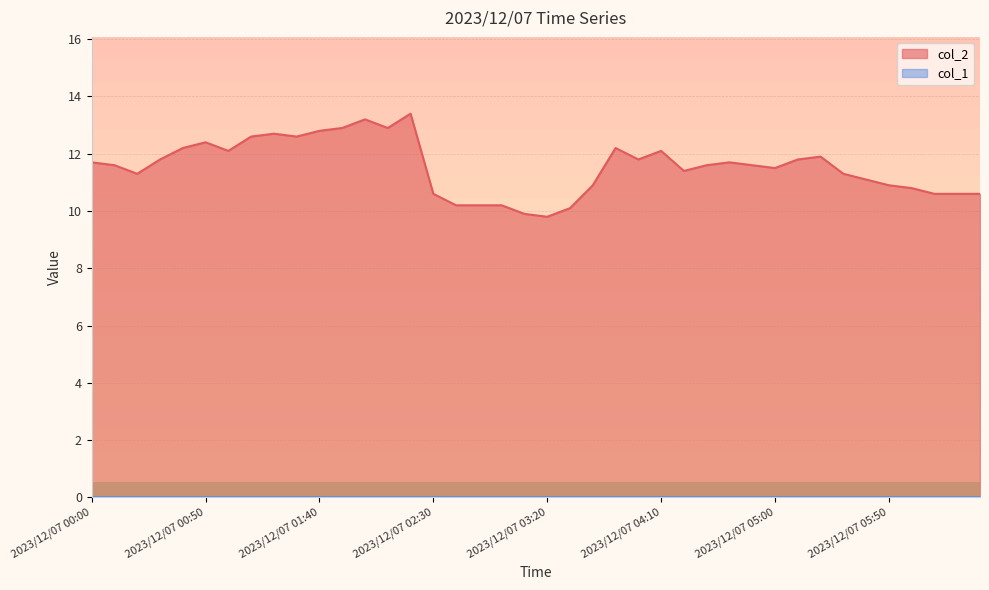

List the labels in order of value, smallest first.

2023/12/07 03:20, 2023/12/07 03:10, 2023/12/07 03:30, 2023/12/07 02:40, 2023/12/07 02:50, 2023/12/07 03:00, 2023/12/07 02:30, 2023/12/07 06:10, 2023/12/07 06:20, 2023/12/07 06:30, 2023/12/07 06:00, 2023/12/07 03:40, 2023/12/07 05:50, 2023/12/07 05:40, 2023/12/07 00:20, 2023/12/07 05:30, 2023/12/07 04:20, 2023/12/07 05:00, 2023/12/07 00:10, 2023/12/07 04:30, 2023/12/07 04:50, 2023/12/07 00:00, 2023/12/07 04:40, 2023/12/07 00:30, 2023/12/07 04:00, 2023/12/07 05:10, 2023/12/07 05:20, 2023/12/07 01:00, 2023/12/07 04:10, 2023/12/07 00:40, 2023/12/07 03:50, 2023/12/07 00:50, 2023/12/07 01:10, 2023/12/07 01:30, 2023/12/07 01:20, 2023/12/07 01:40, 2023/12/07 01:50, 2023/12/07 02:10, 2023/12/07 02:00, 2023/12/07 02:20